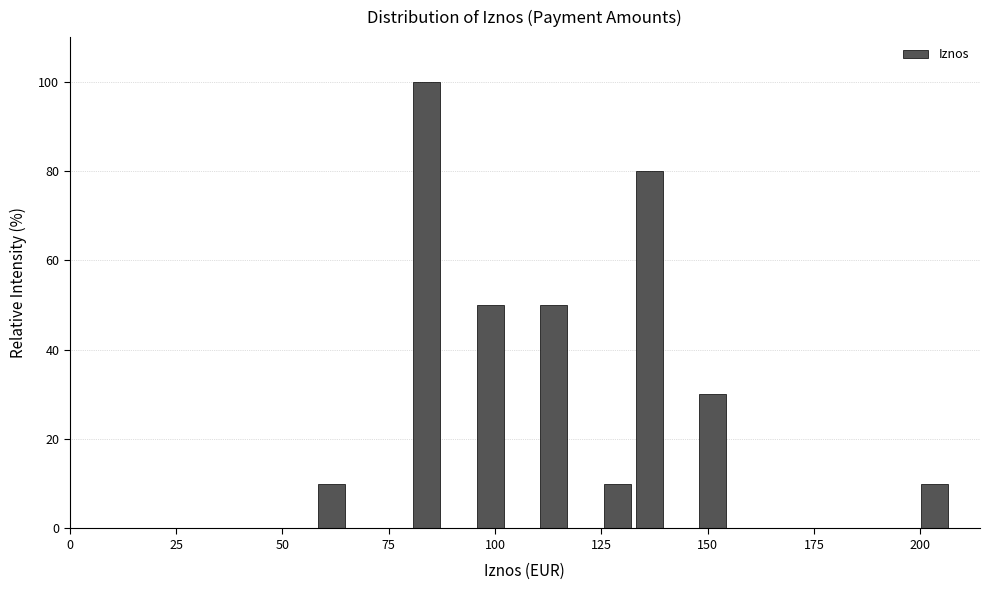

Around what value on the x-axis is the tallest bar? Give the approximate position of its centre, as read against the axis.

85